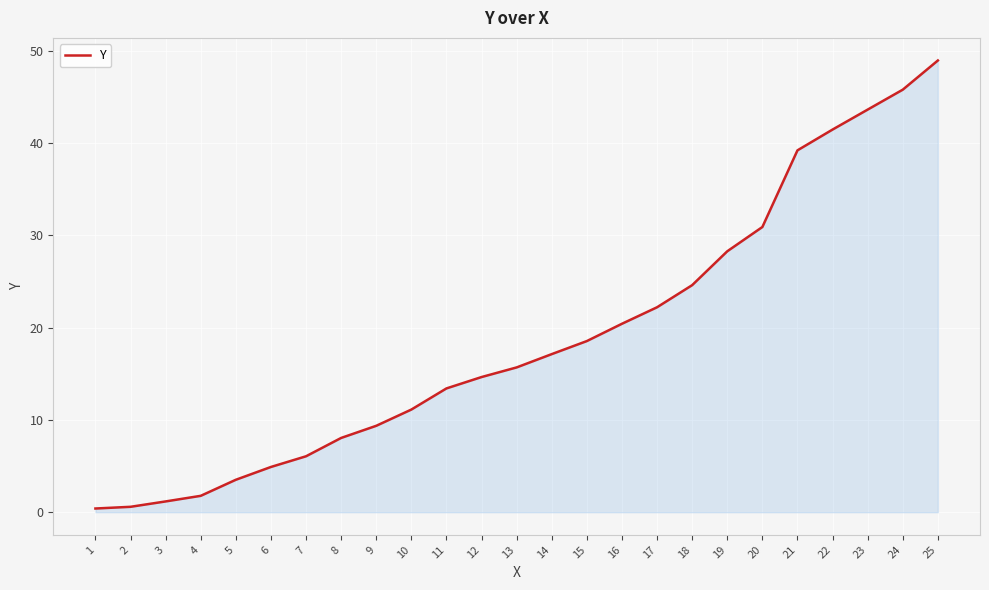

The value at 11 is 13.4. True or false?

True